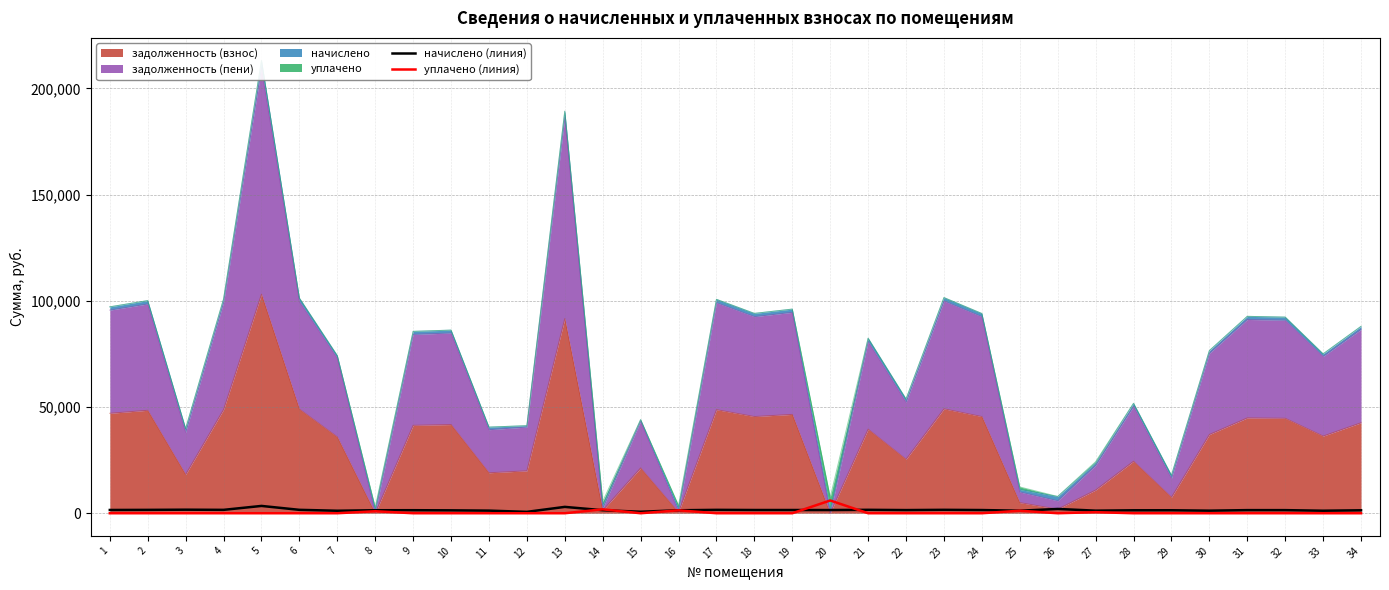

Which series ends up on top after the final intersection of уплачено (линия) and начислено (линия)?

начислено (линия)